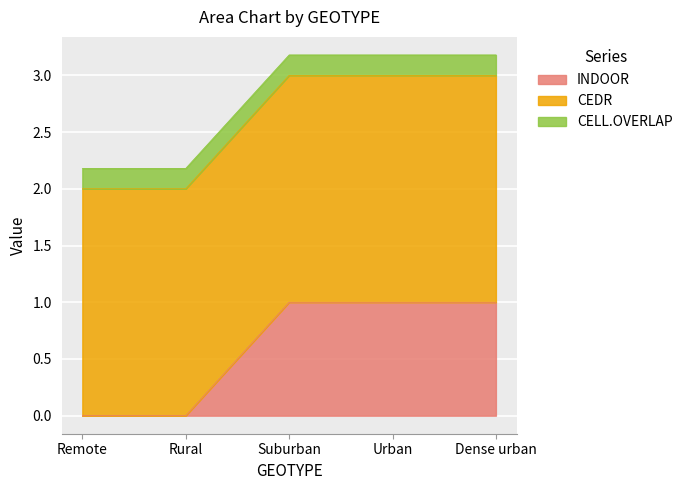

Reading left to right, extract all data points from this chart.

INDOOR: Remote=0.0	Rural=0.0	Suburban=1.0	Urban=1.0	Dense urban=1.0
CEDR: Remote=2.0	Rural=2.0	Suburban=2.0	Urban=2.0	Dense urban=2.0
CELL.OVERLAP: Remote=0.2	Rural=0.2	Suburban=0.2	Urban=0.2	Dense urban=0.2